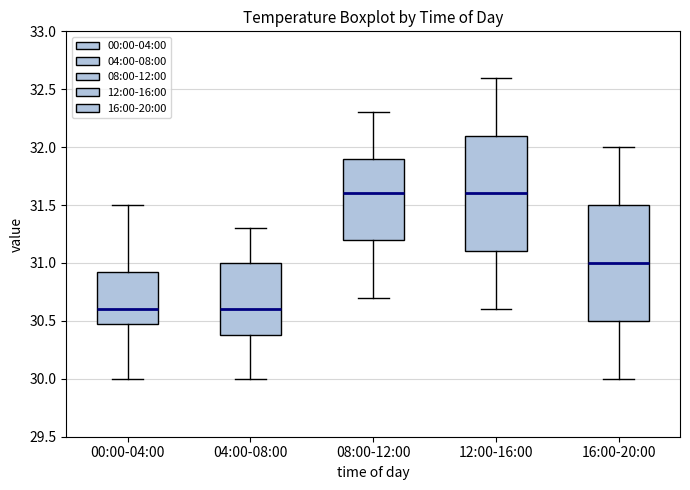

Where is the upper edge of the box for 08:00-12:00 on the y-axis? The values are not printed on the chart, so give them approximately, as read against the axis.

31.90